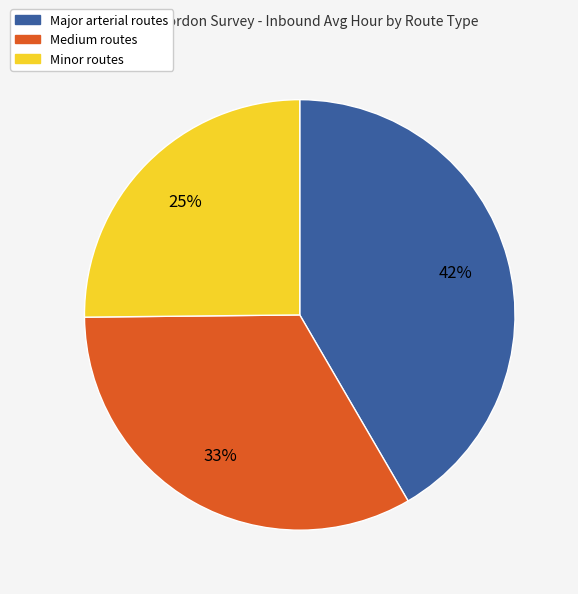

To the nearest percent, what is the average slice percentage?

33%